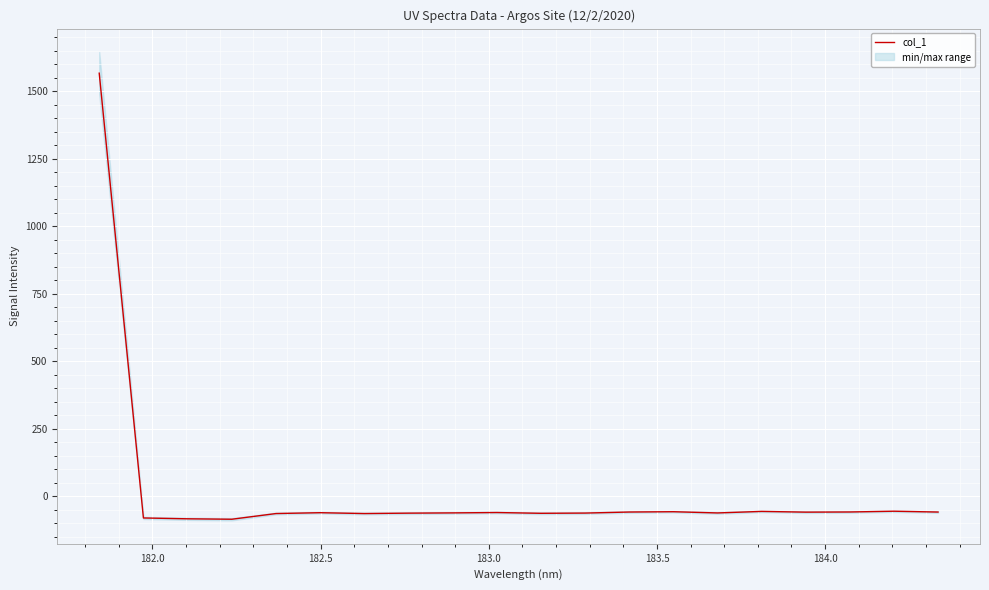

What is the maximum value for col_1?

1566.3